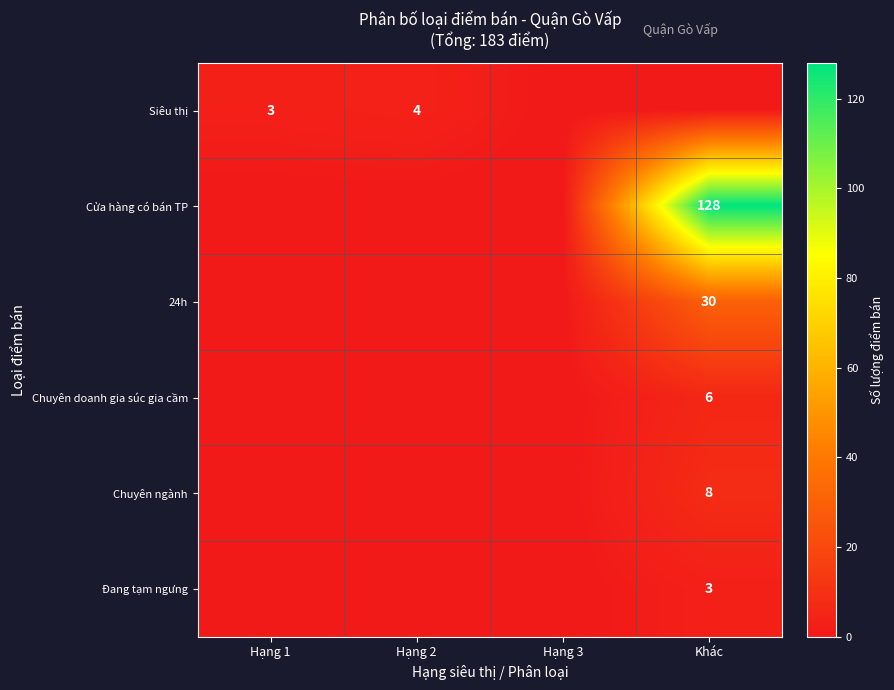

The value of Đang tạm ngưng at Khác is 3. True or false?

True